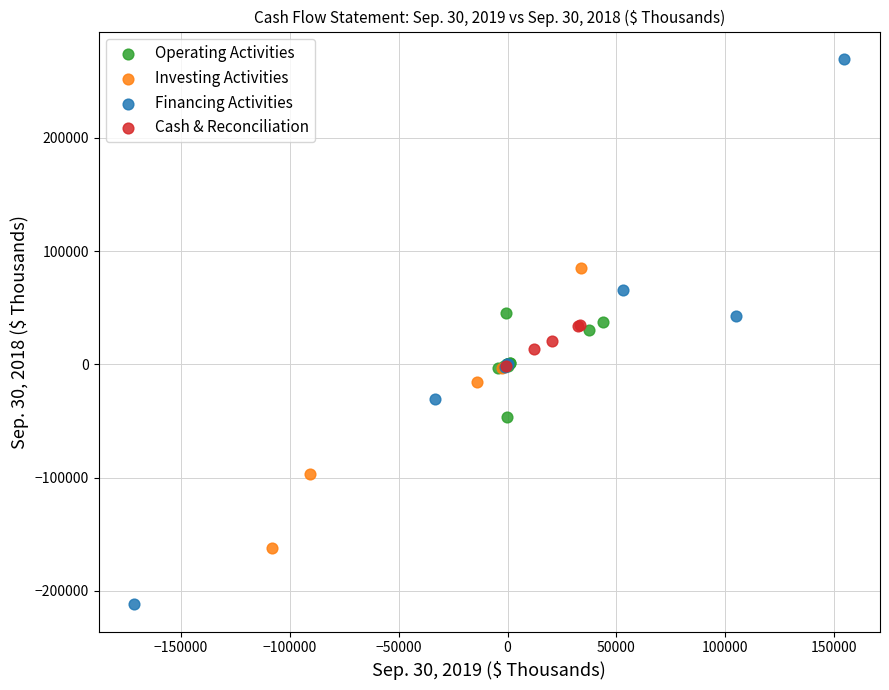

Which series has the largest Y range (max minus min)?

Financing Activities